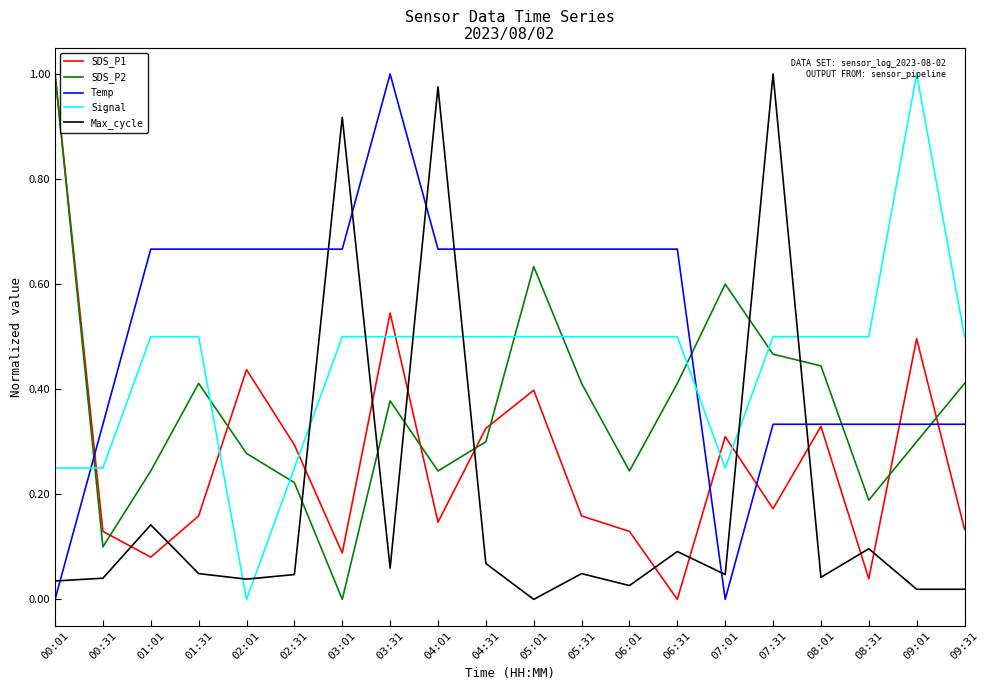

What are all the series names shown in the legend?

SDS_P1, SDS_P2, Temp, Signal, Max_cycle